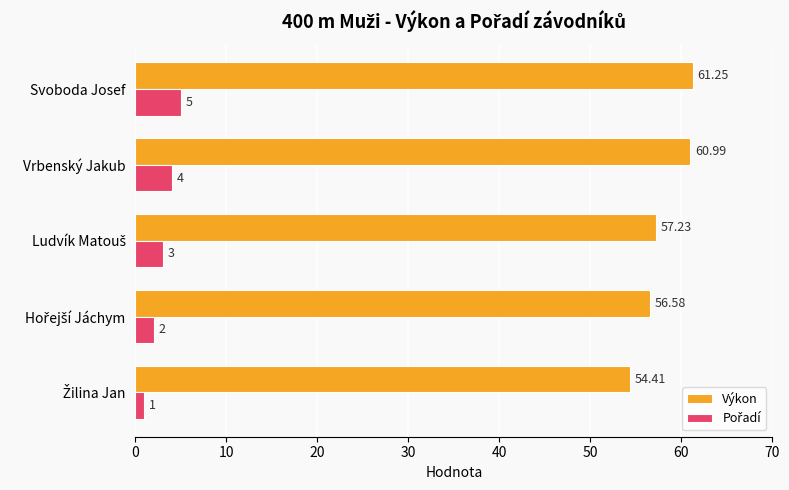

What is the total value across all series at Vrbenský Jakub?

65.0